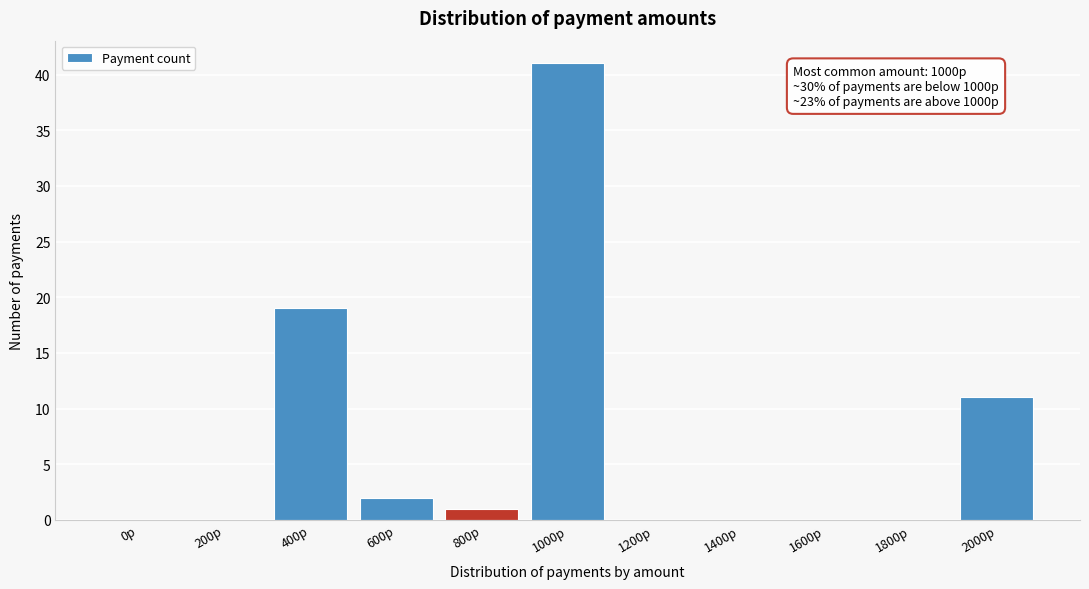

Reading left to right, extract all data points from this chart.

0р=0	200р=0	400р=19	600р=2	800р=1	1000р=41	1200р=0	1400р=0	1600р=0	1800р=0	2000р=11